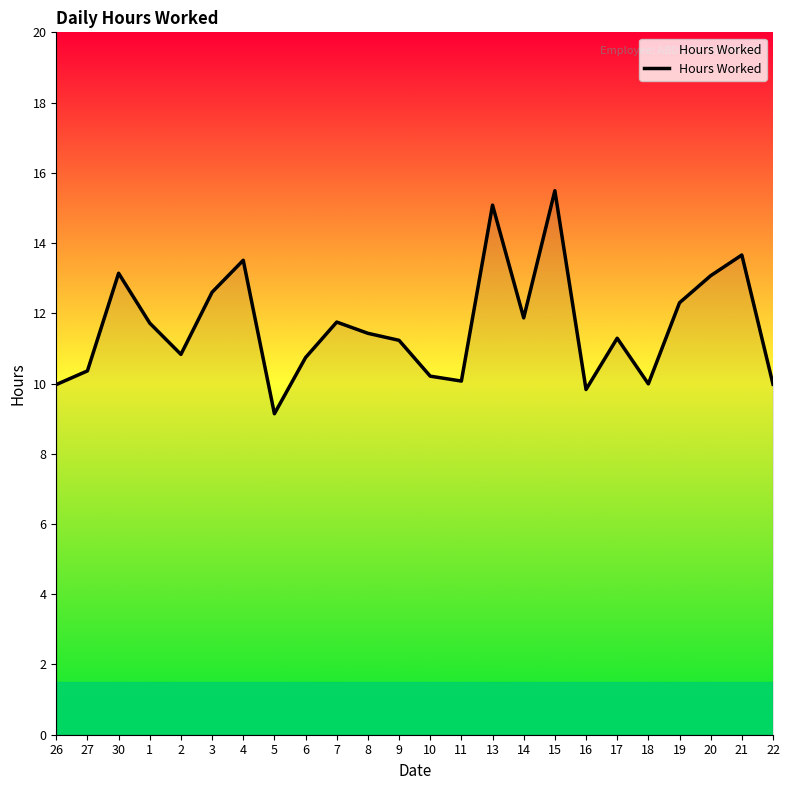

Approximately how many times larger is the value at 18 compared to 21?

0.7